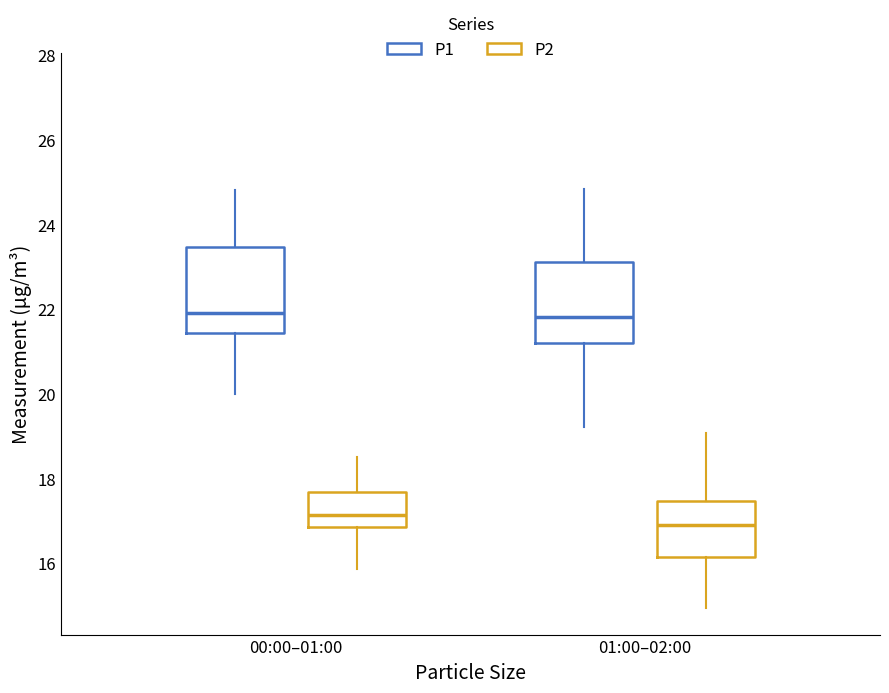

Where does the upper whisker of the box for 00:00–01:00 (P2) end on the y-axis? The values are not printed on the chart, so give them approximately, as read against the axis.

18.6